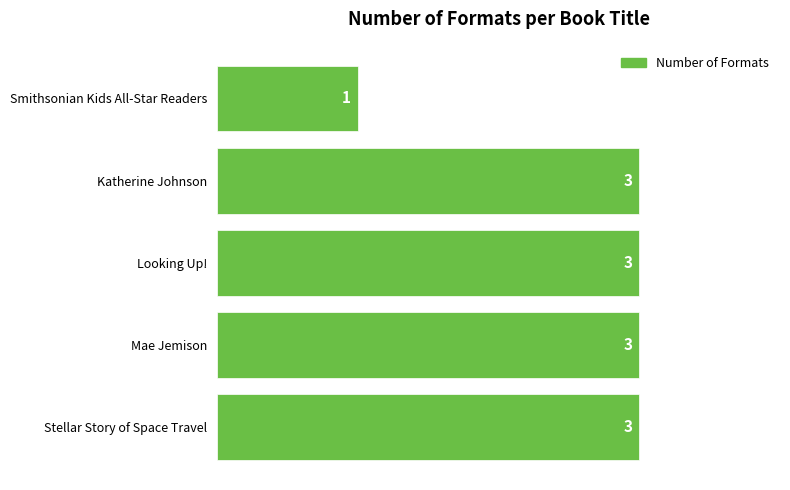

Does the chart contain stacked bars?

No